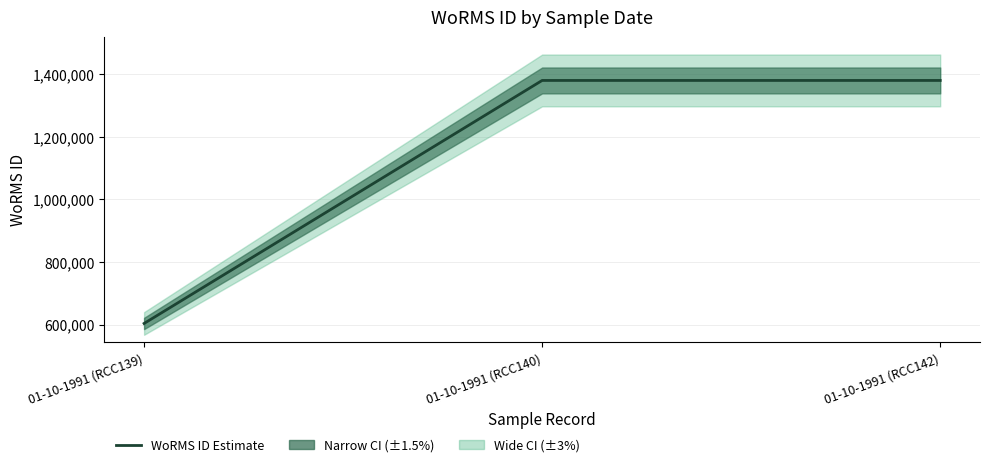

List the labels in order of value, smallest first.

01-10-1991 (RCC139), 01-10-1991 (RCC140), 01-10-1991 (RCC142)